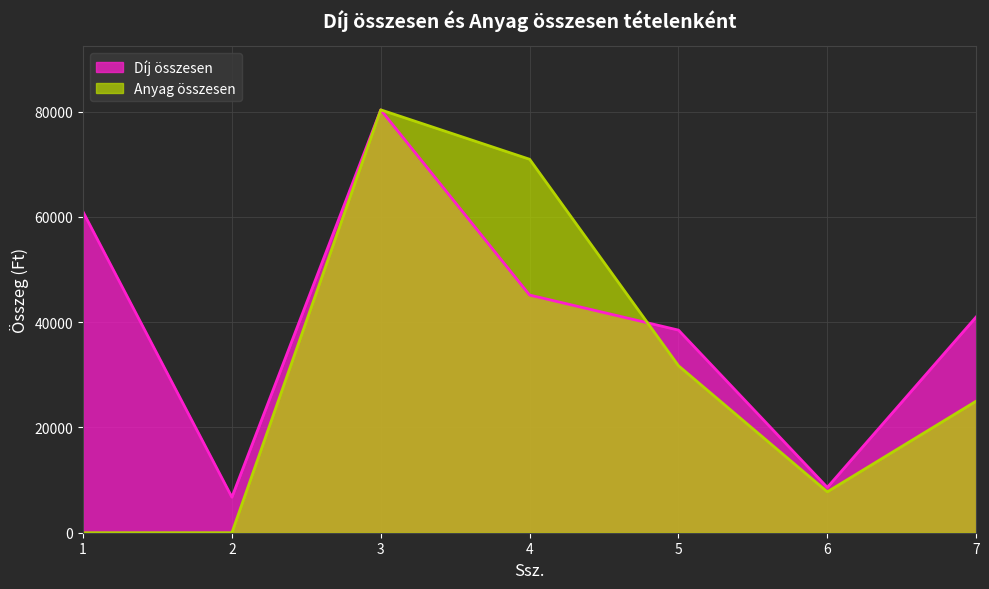

Is the value of Anyag összesen at 2 greater than the value of Díj összesen at 5?

No